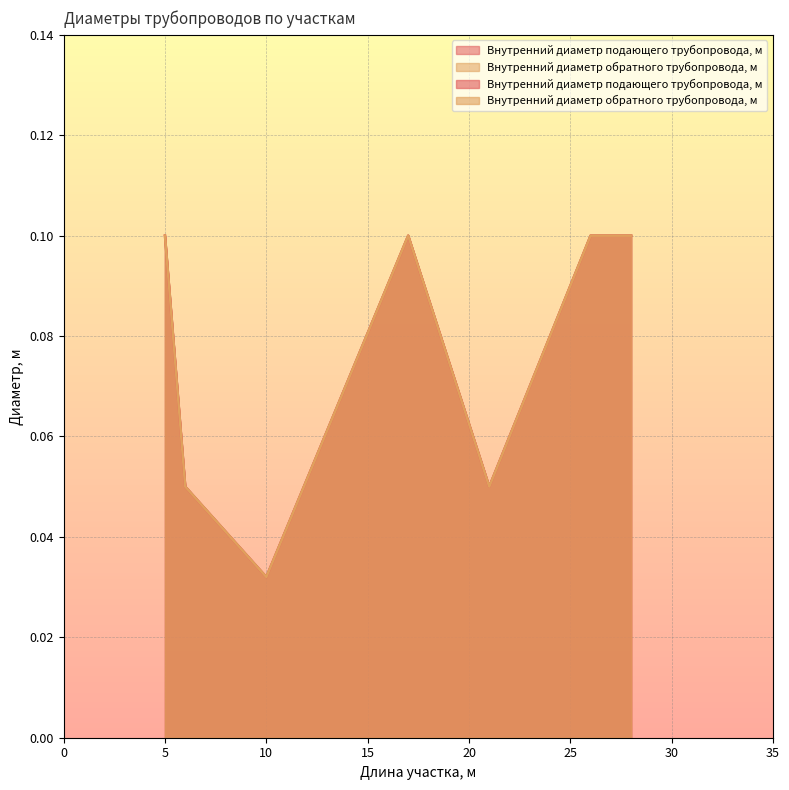

What is the total value across all series at 5?

0.2